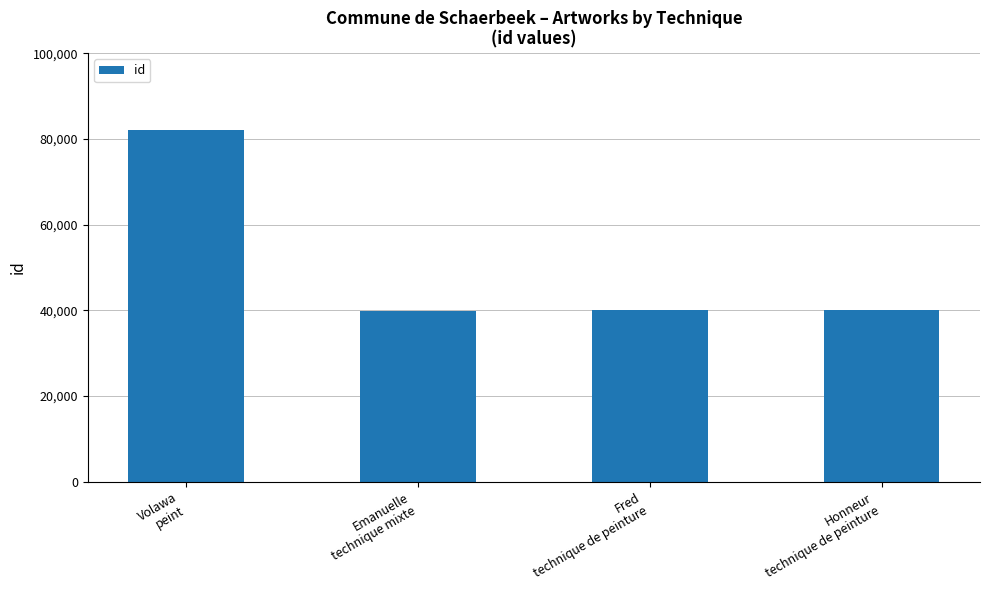

What is the difference between the values at Volawa
peint and Honneur
technique de peinture?

42127